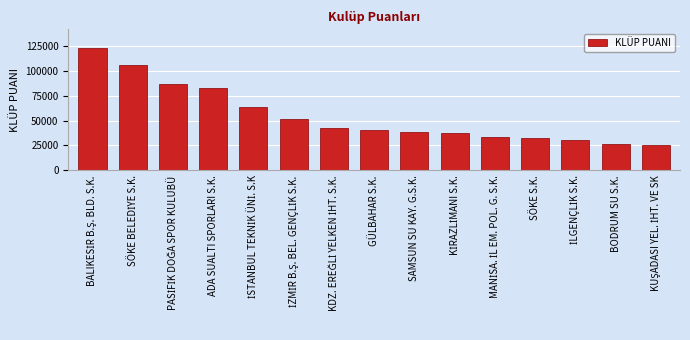

Where is the data nearest to the value 74209?

ADA SUALTI SPORLARI S.K.